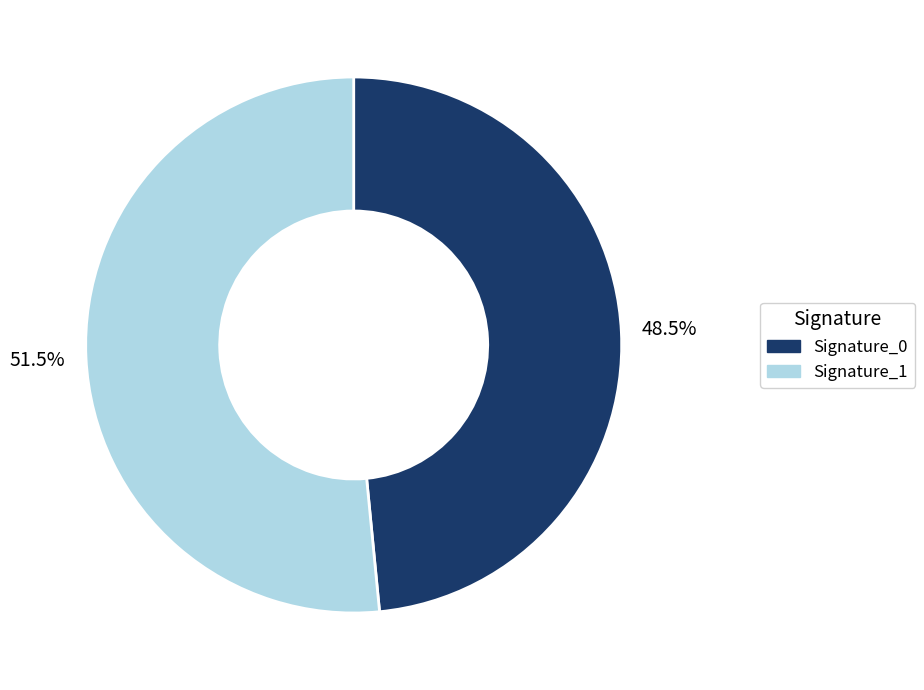

What is the smallest slice in the pie chart?

Signature_0